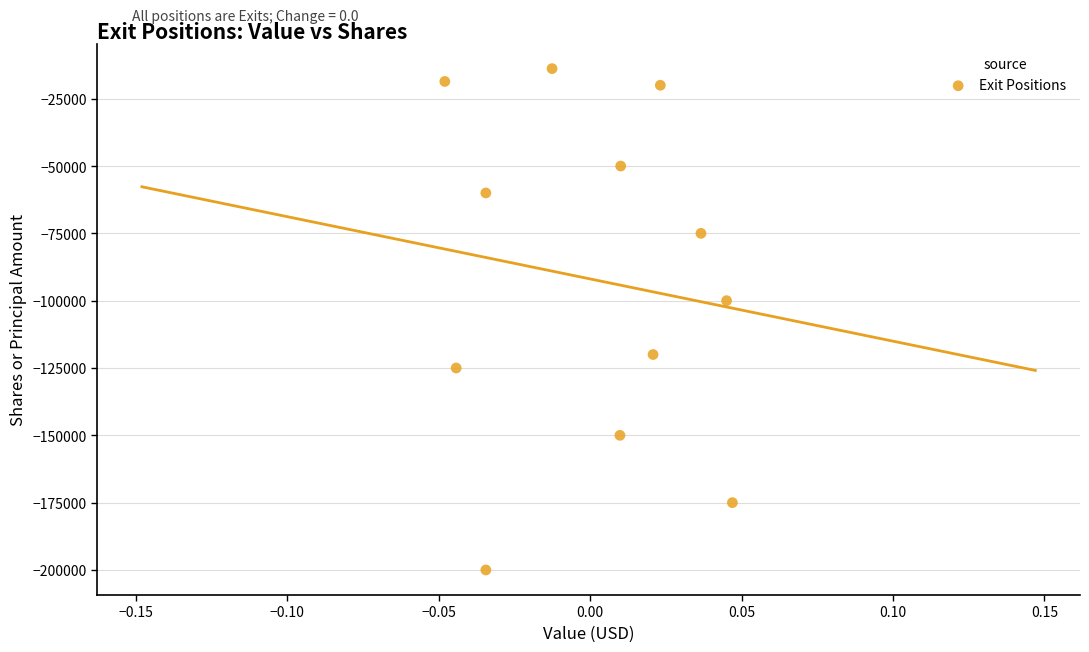

What Y value in the scatter plot is closest to -106913?

-100000